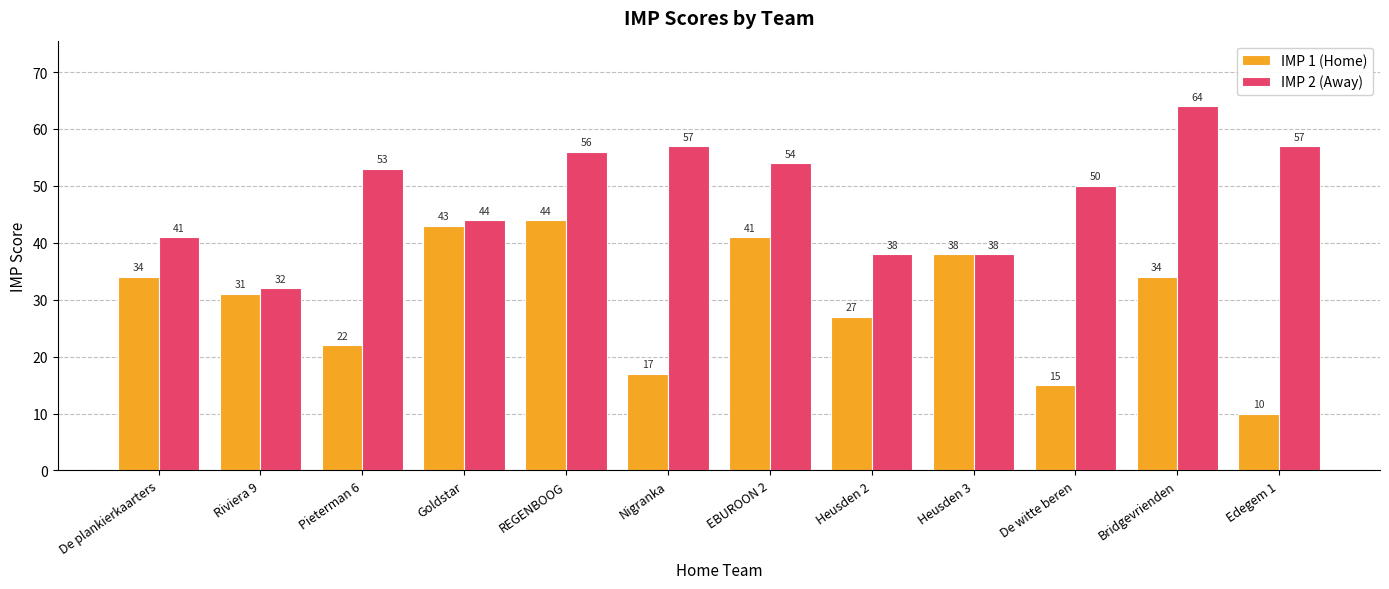

Which series has the widest spread of values?

IMP 1 (Home)